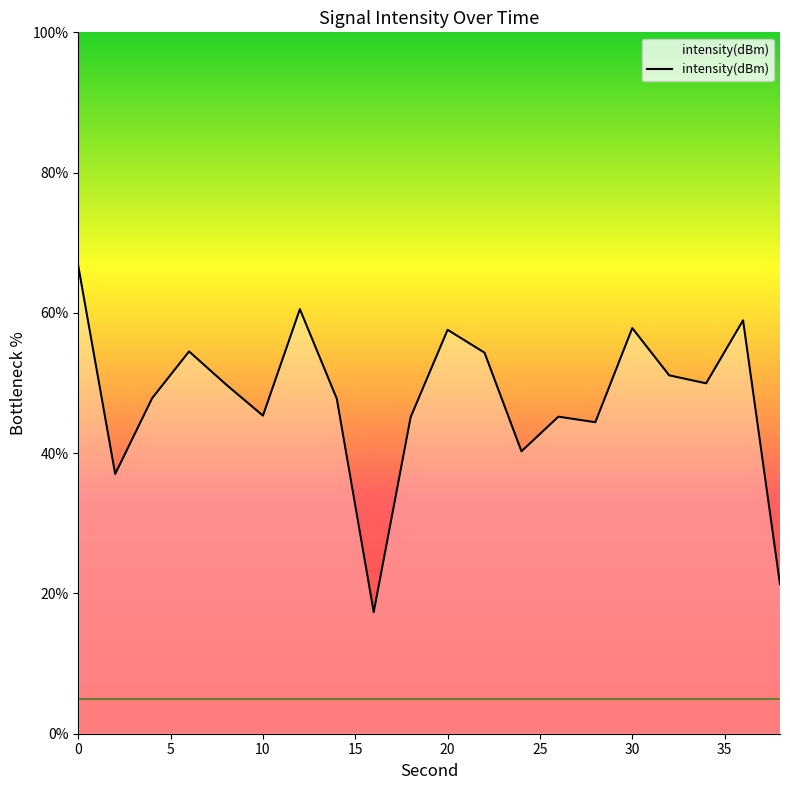

What is the difference between the maximum and minimum values?

49.3